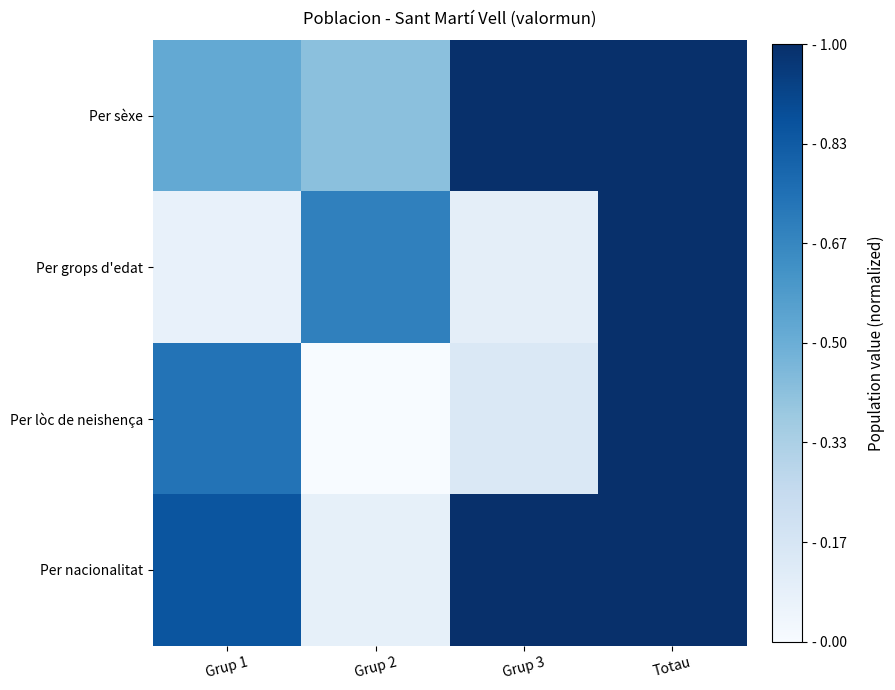

Which label corresponds to the largest value in the chart?

Grup 3